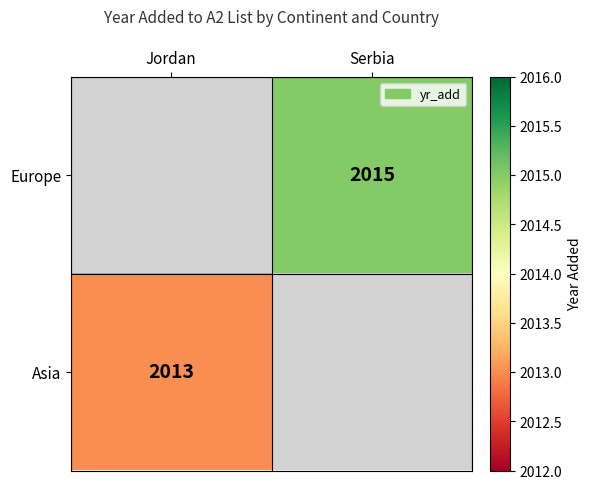

True or false: Asia has a value of 3471 at Jordan.

False